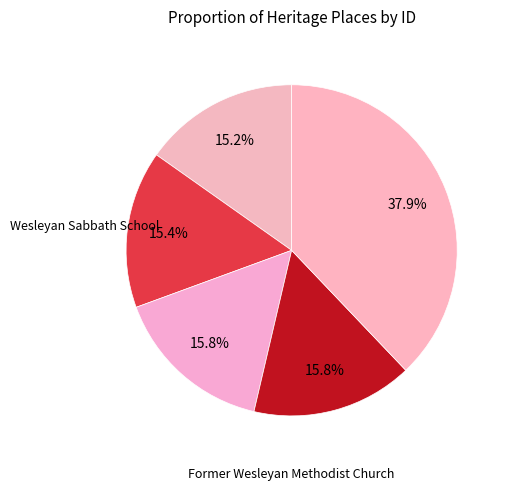

To the nearest percent, what is the average slice percentage?

20%